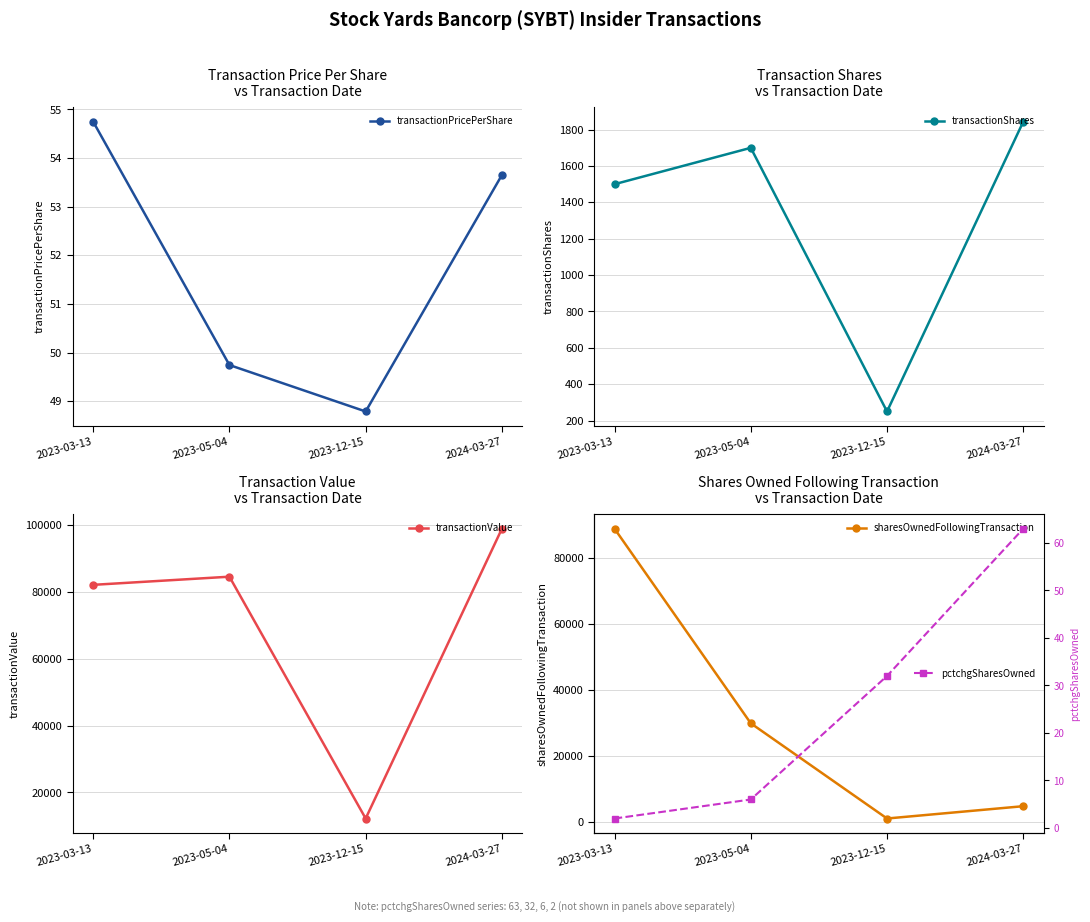

What is the average value of the pctchgSharesOwned series?

26